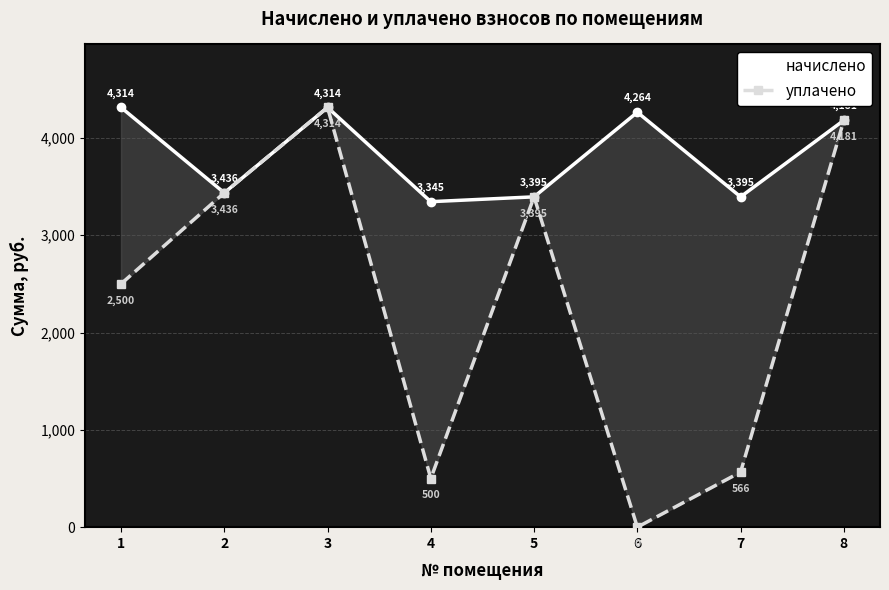

Is it true that начислено equals 2675.5 at 8?

False